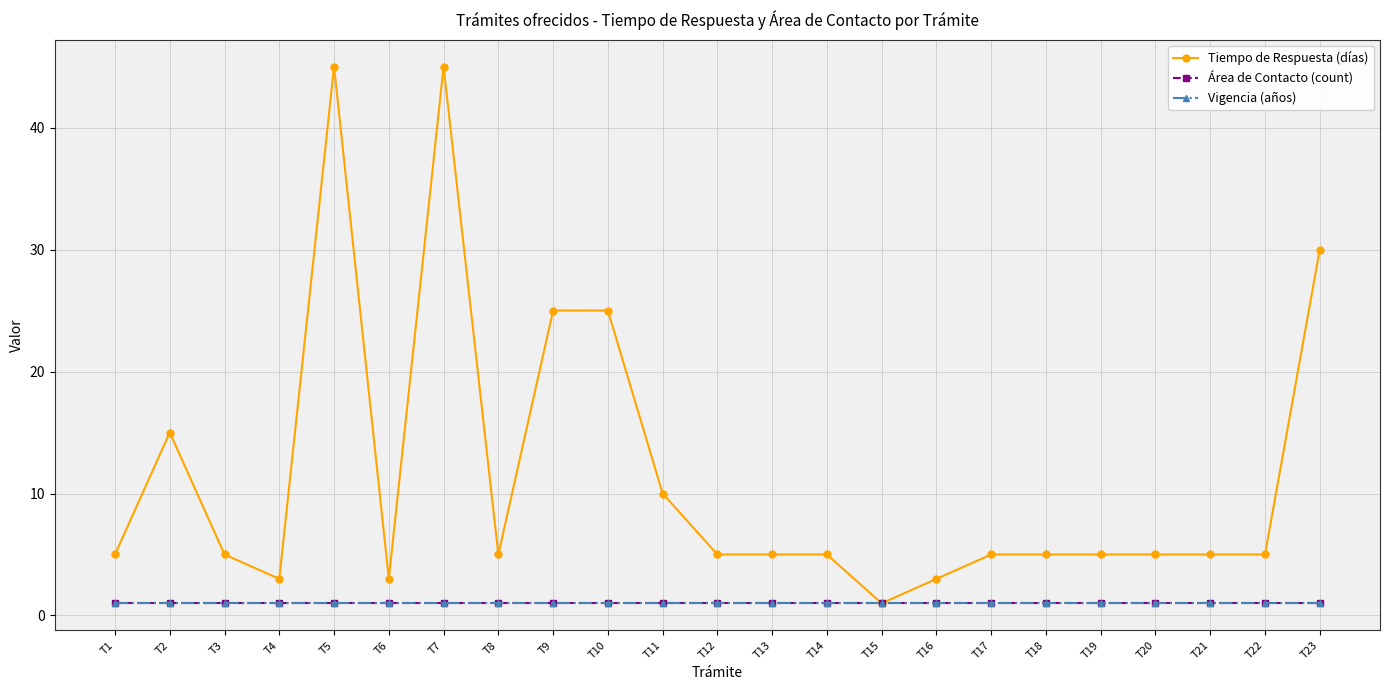

True or false: Vigencia (años) has more than 1 interior local peaks.

False